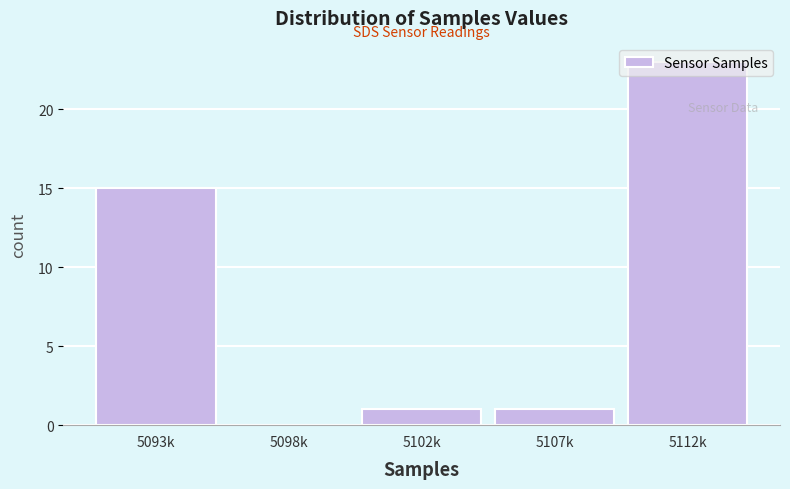

What is the change in value from 5093k to 5098k?

-15